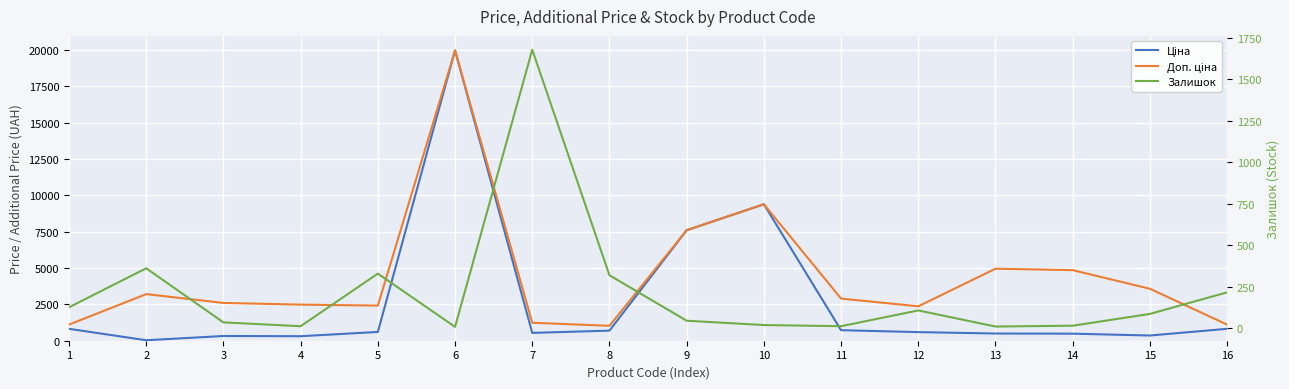

Rank the categories by Залишок value from highest to lowest.

7, 2, 5, 8, 16, 1, 12, 15, 9, 3, 10, 14, 4, 11, 13, 6